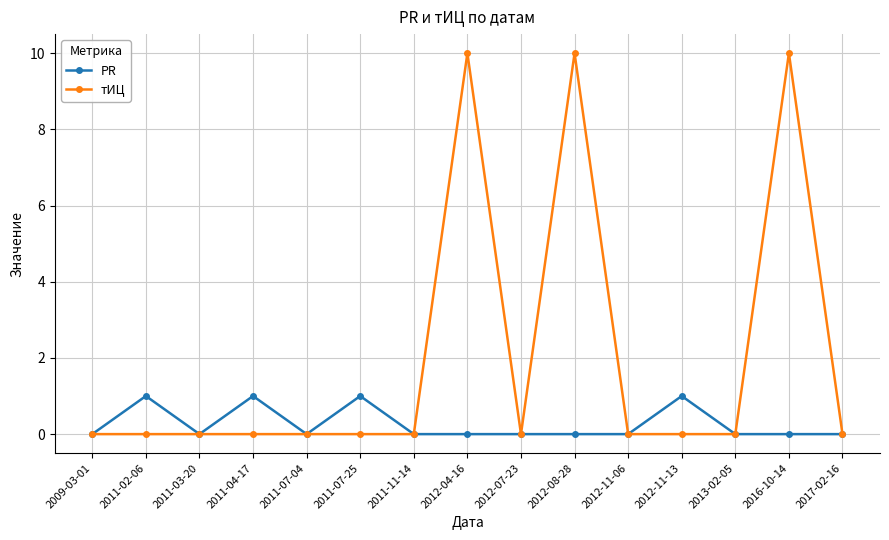

Which series has the widest spread of values?

тИЦ